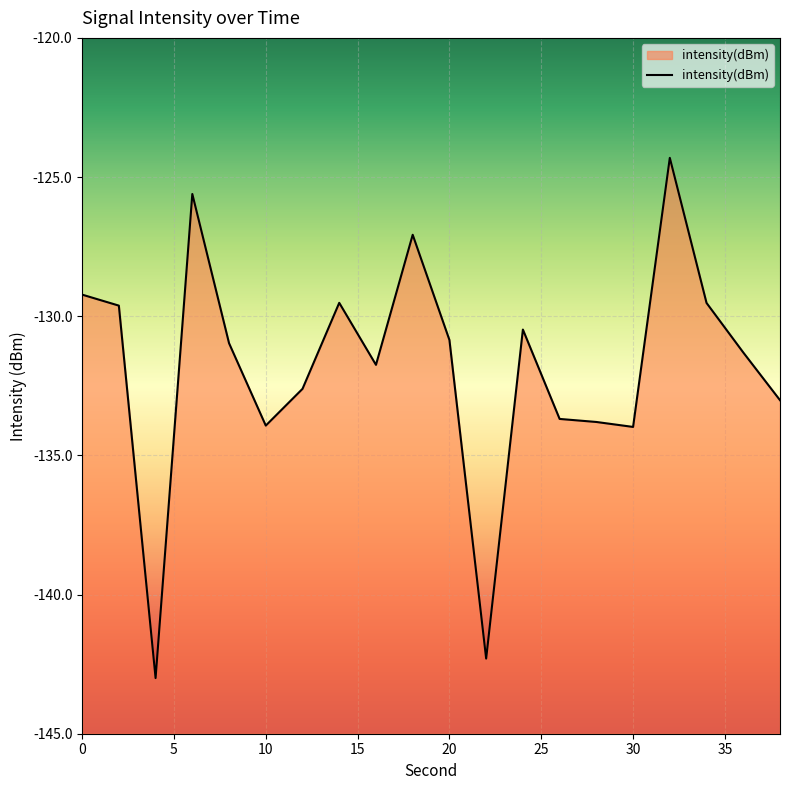

List the labels in order of value, largest first.

32, 6, 18, 0, 14, 34, 2, 24, 20, 8, 36, 16, 12, 38, 26, 28, 10, 30, 22, 4